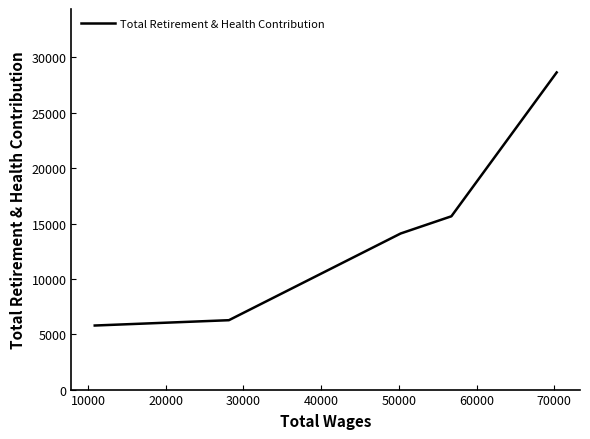

What is the difference between the second highest and minimum values?

9867